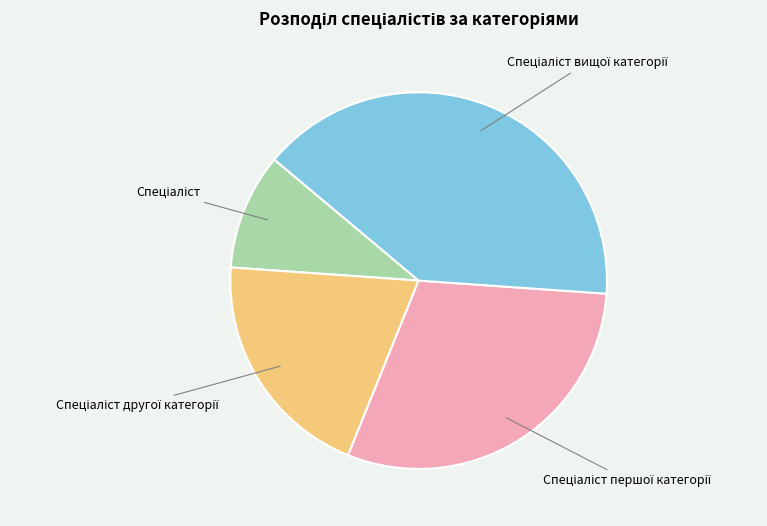

Is there any slice that represents more than half of the pie?

No